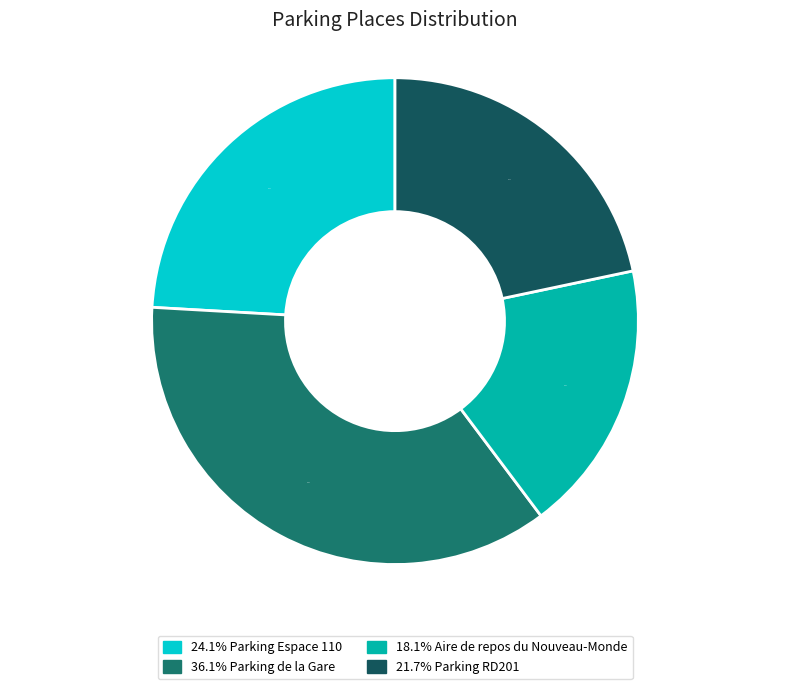

Is there any slice that represents more than half of the pie?

No